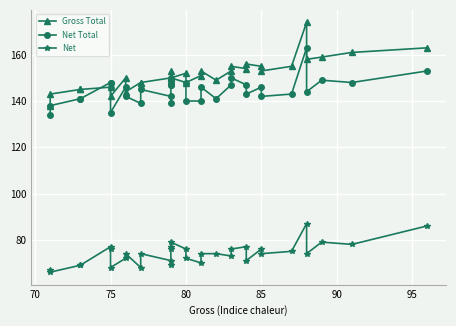

What is the sum of all Gross Total values?

4997